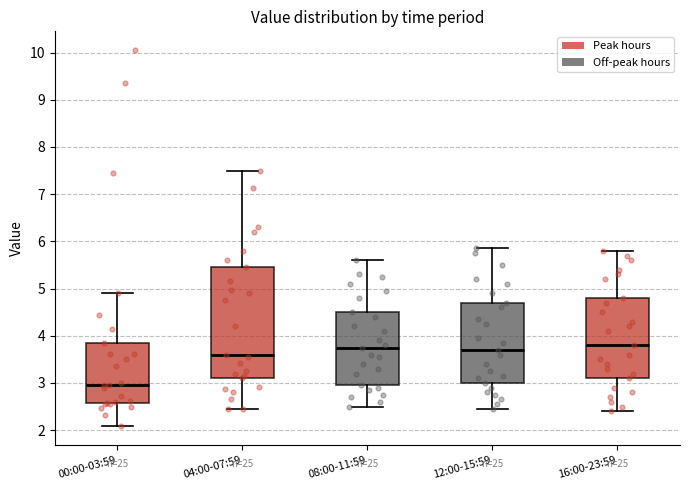

Reading left to right, read every box against the y-axis: the position of its median line, the range the box covers, and the ends of its whiskers. The values are not printed on the chart, so give them approximately, as read against the axis.

00:00-03:59: median 3.0, box 2.6 to 3.9, whiskers 2.1 to 4.9
04:00-07:59: median 3.6, box 3.1 to 5.5, whiskers 2.5 to 7.5
08:00-11:59: median 3.8, box 3.0 to 4.5, whiskers 2.5 to 5.6
12:00-15:59: median 3.7, box 3.0 to 4.7, whiskers 2.5 to 5.9
16:00-23:59: median 3.8, box 3.1 to 4.8, whiskers 2.4 to 5.8